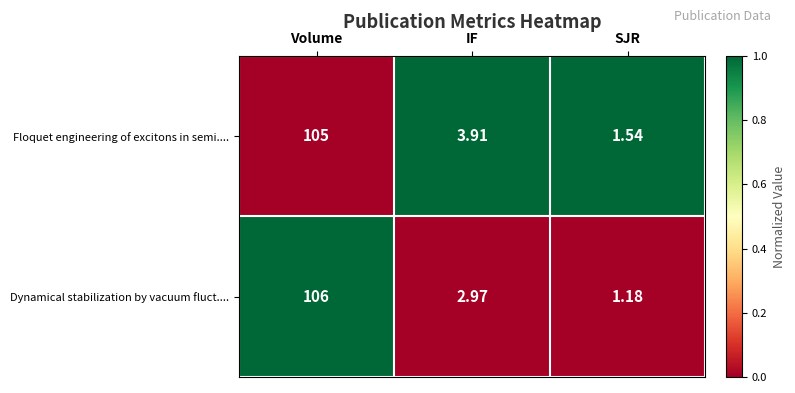

Is the value of Dynamical stabilization by vacuum fluct.... at Volume greater than the value of Floquet engineering of excitons in semi.... at IF?

Yes